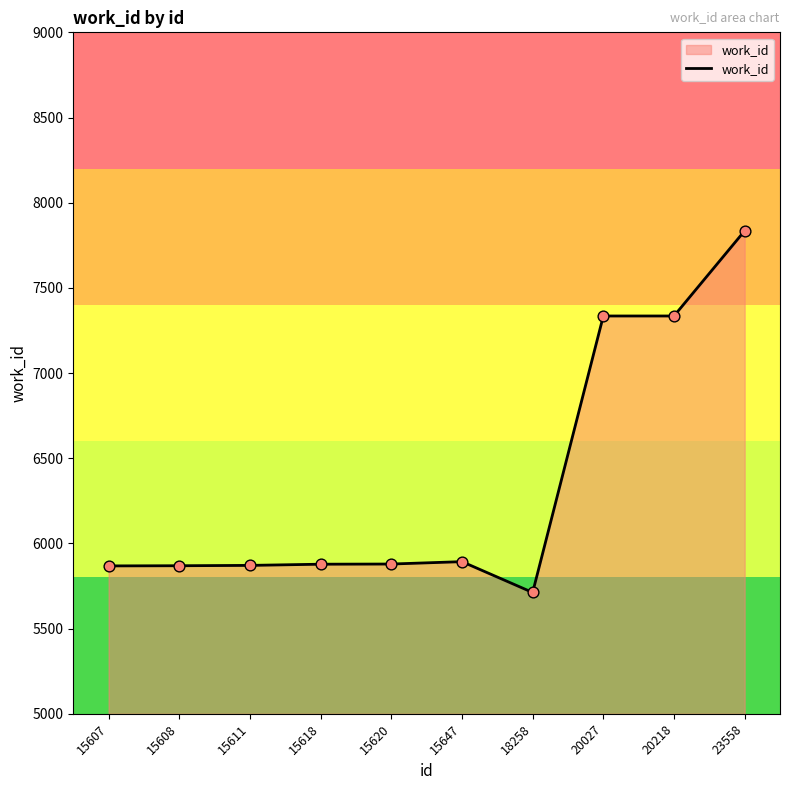

Which has a higher value, 20027 or 15611?

20027